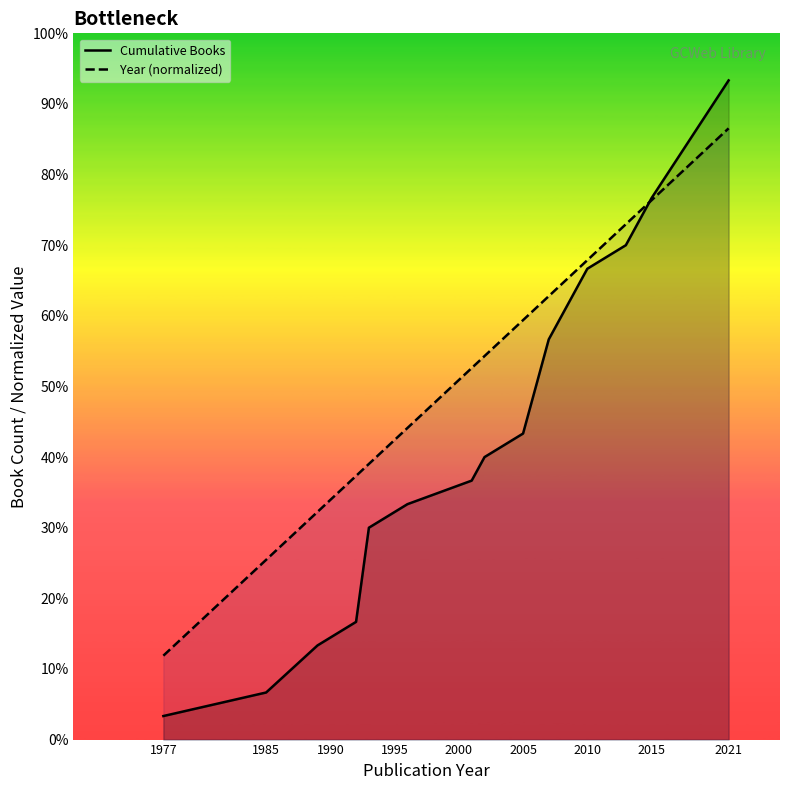

What are all the series names shown in the legend?

Cumulative Books, Year (normalized)